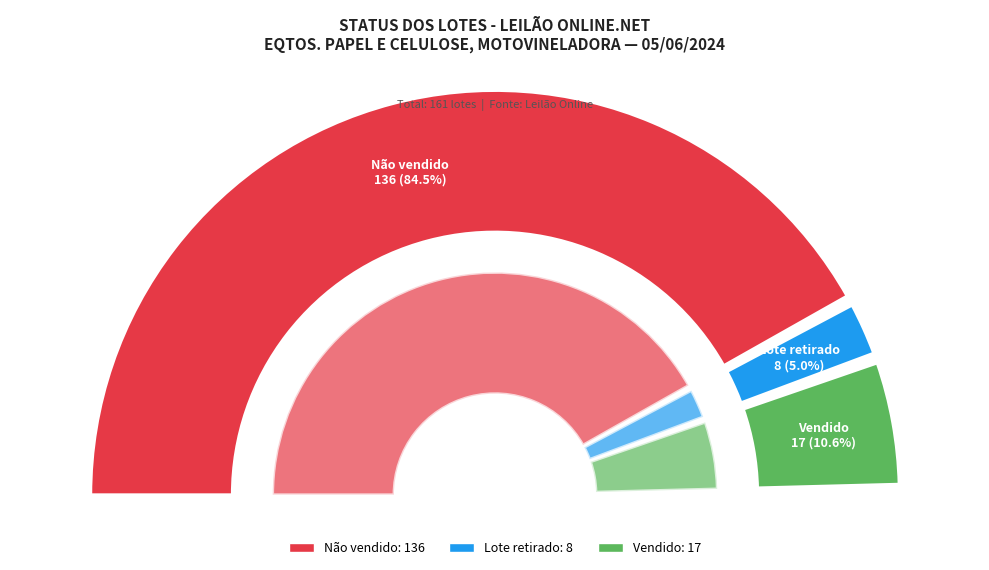

Between Vendido and Não vendido, which is larger?

Não vendido